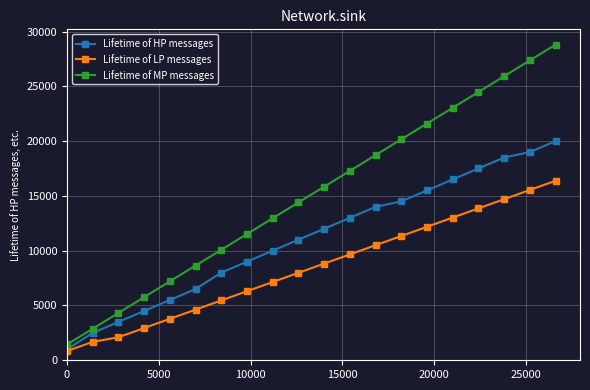

Which series has the largest total across all categories?

Lifetime of MP messages